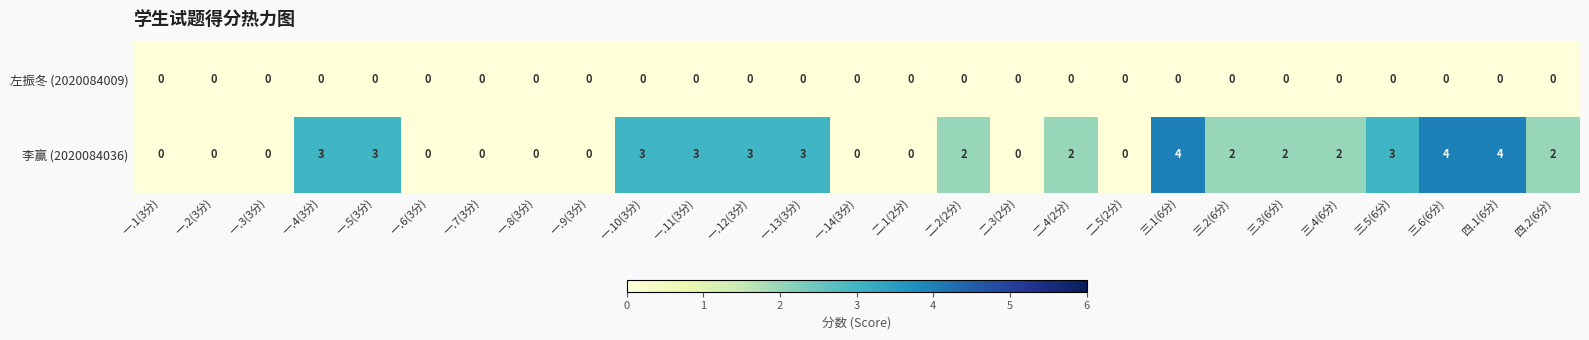

Rank the series by their average value, from highest to lowest.

李赢 (2020084036), 左振冬 (2020084009)